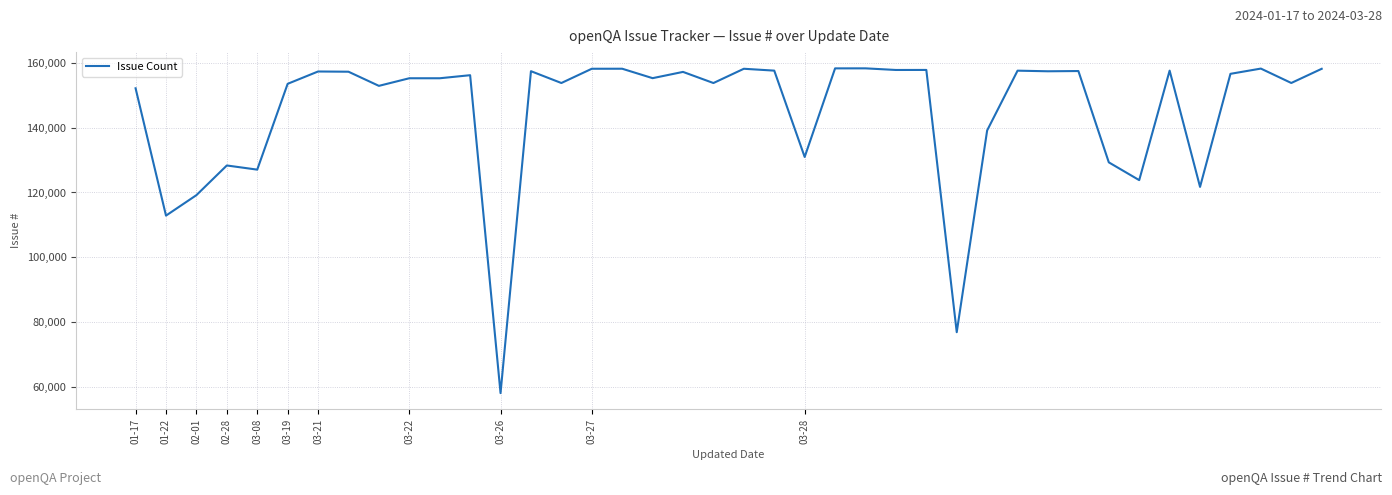

What is the greatest value displayed?

158242